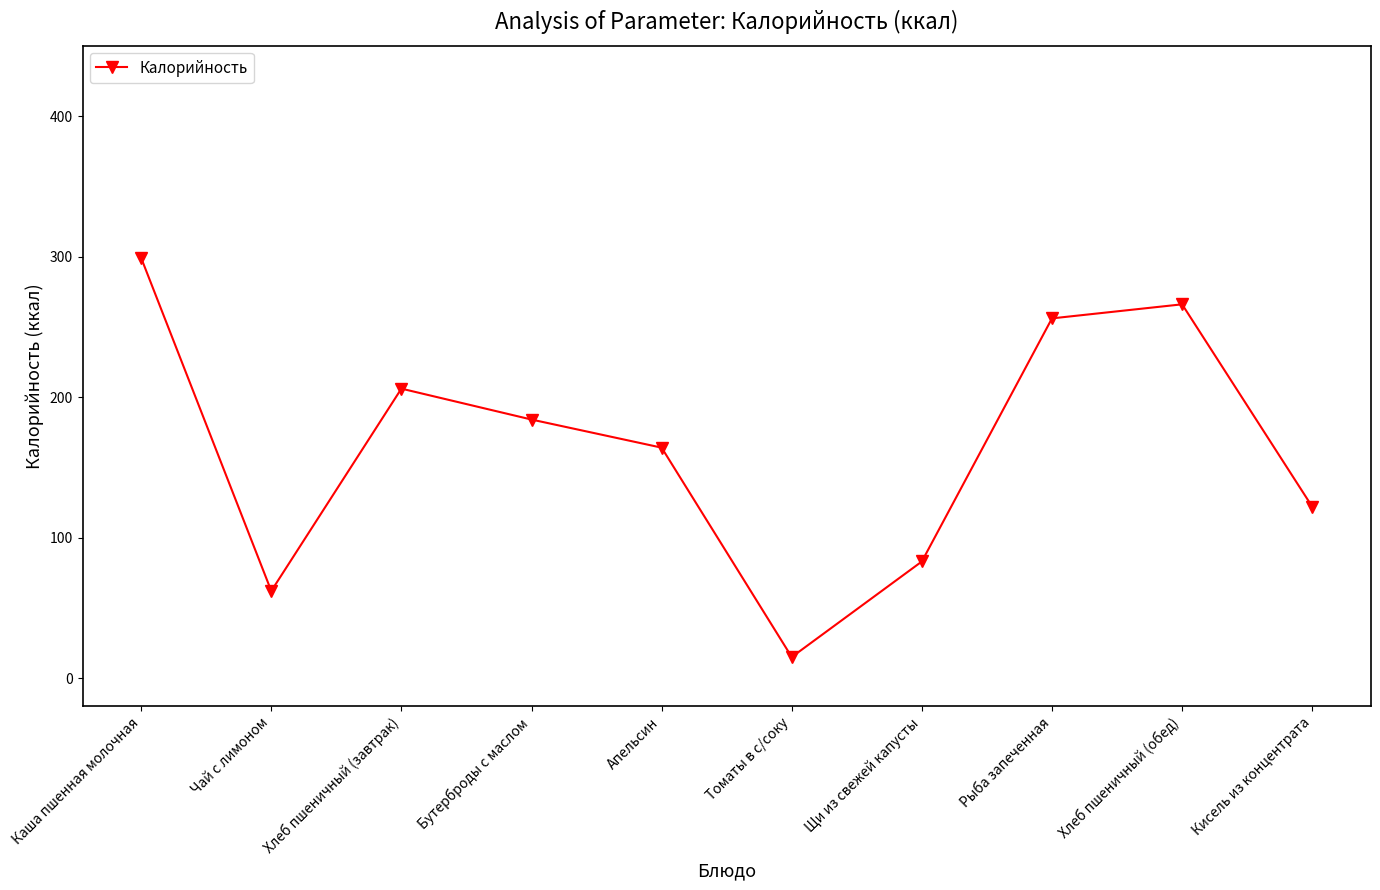

How many points are lower than both their immediate neighbors (excluding endpoints)?

2